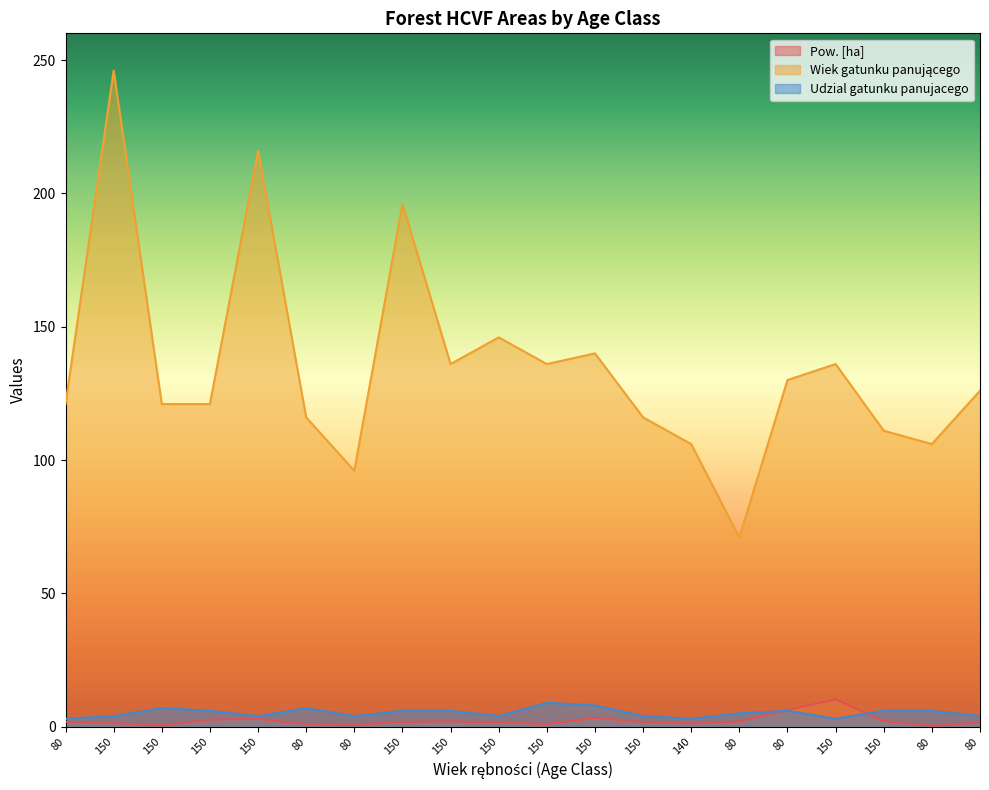

Which series ends up on top after the final intersection of Pow. [ha] and Udzial gatunku panujacego?

Udzial gatunku panujacego